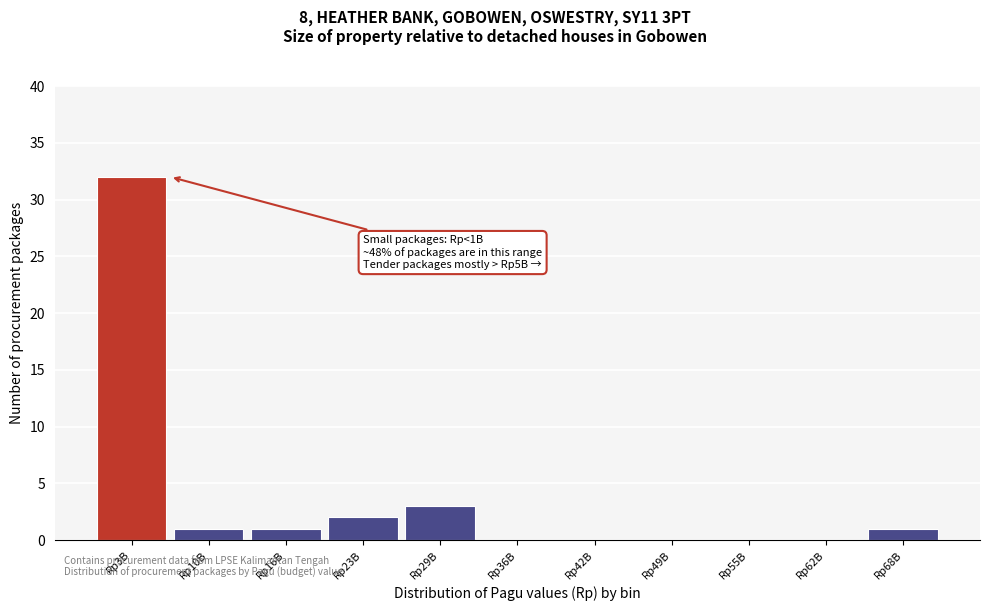

Reading left to right, extract all data points from this chart.

Rp3B=32	Rp10B=1	Rp16B=1	Rp23B=2	Rp29B=3	Rp36B=0	Rp42B=0	Rp49B=0	Rp55B=0	Rp62B=0	Rp68B=1